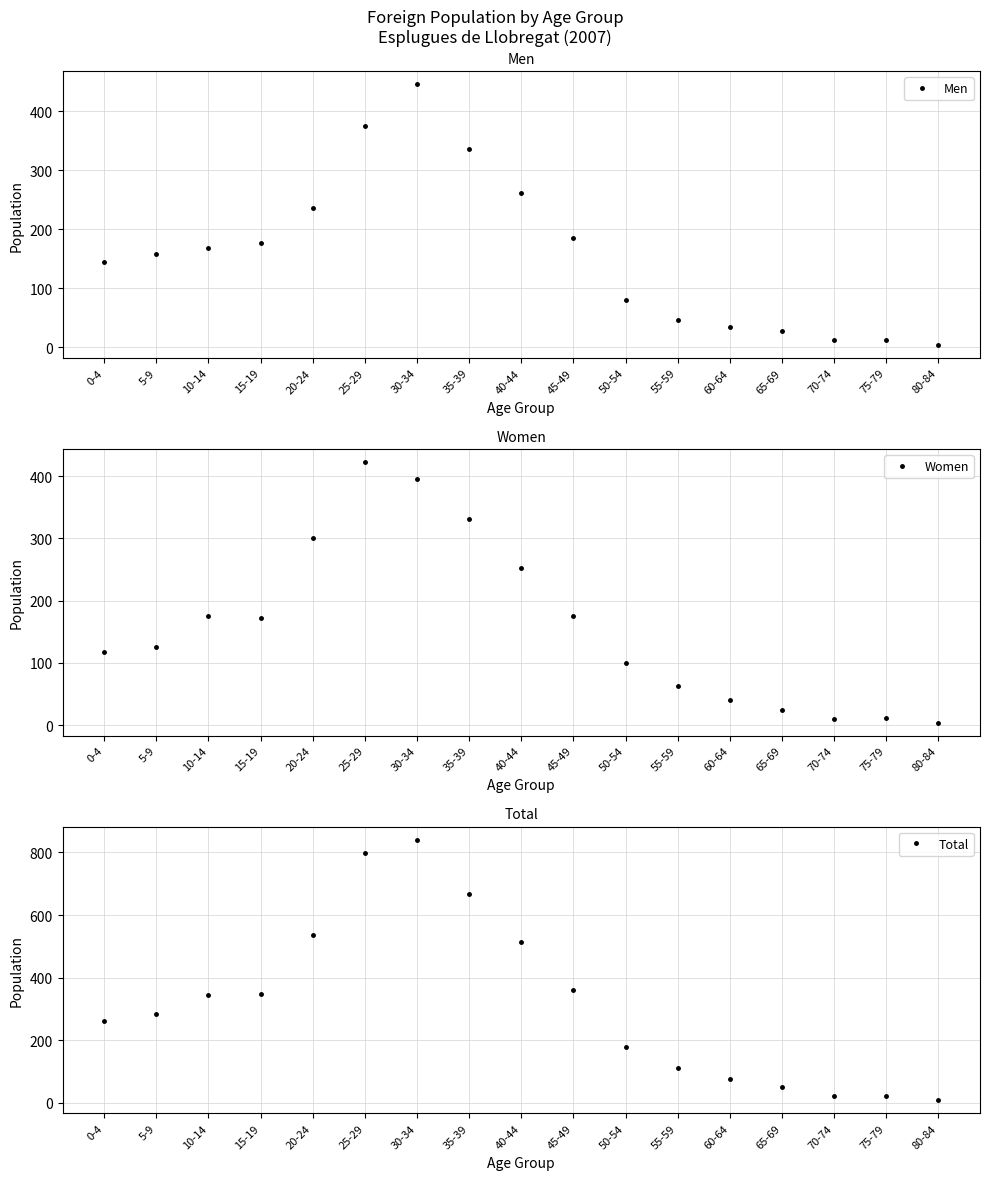

What is the lowest value of the Men series?

4